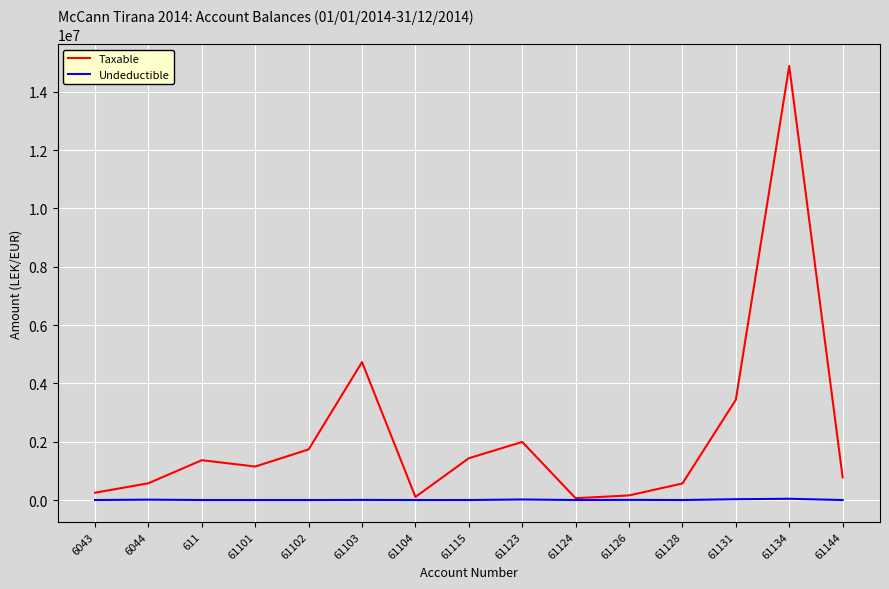

In Taxable, how many points are lower than both neighbors (excluding endpoints)?

3